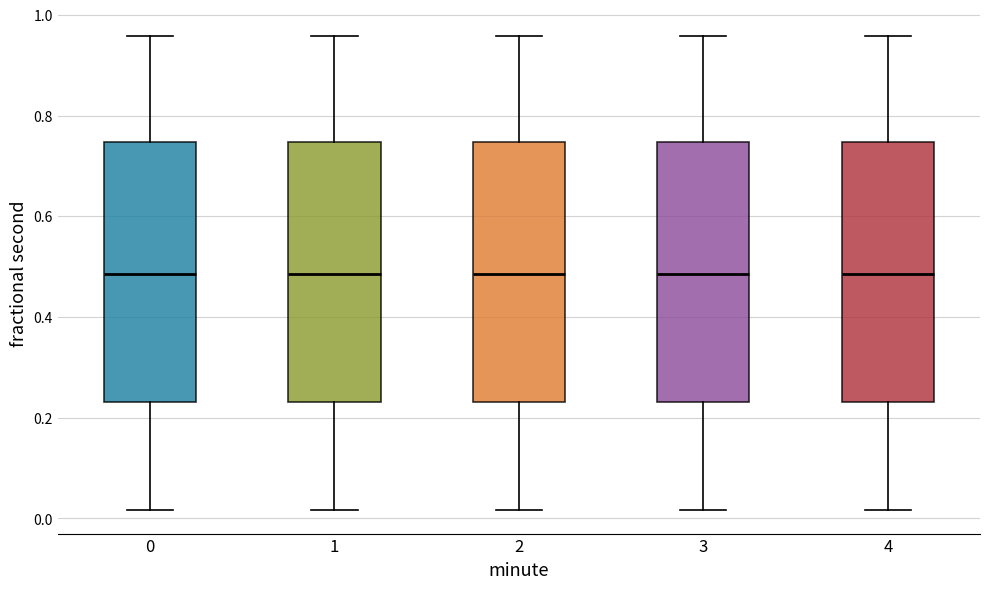

Where is the lower edge of the box at x = 3 on the y-axis? The values are not printed on the chart, so give them approximately, as read against the axis.

0.24